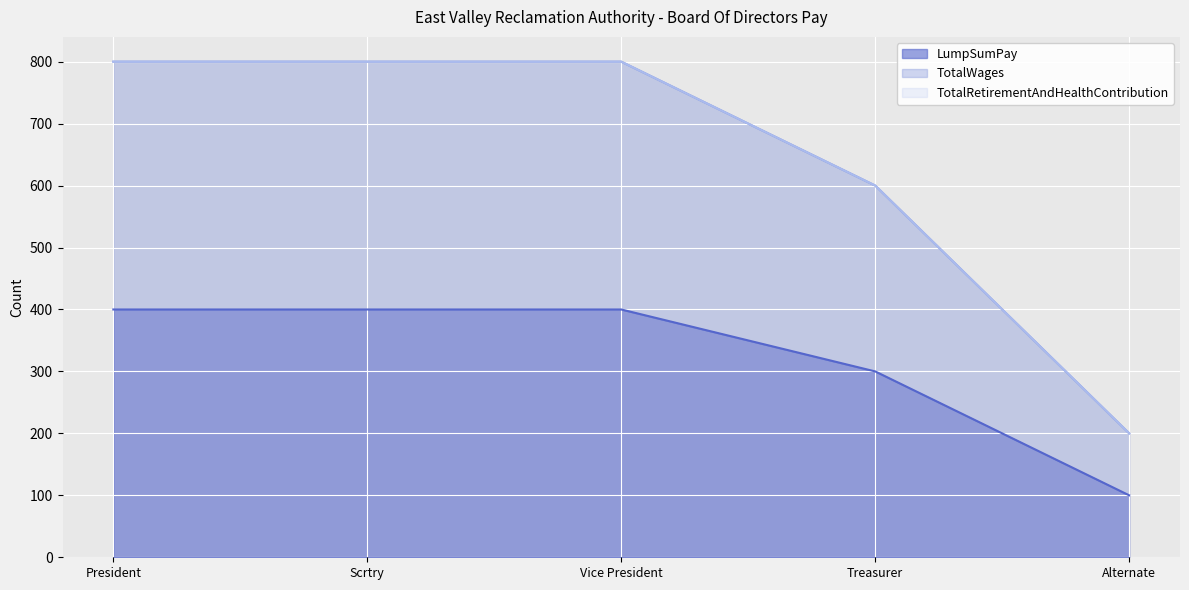

What is the sum of the LumpSumPay values at President and Treasurer?

700